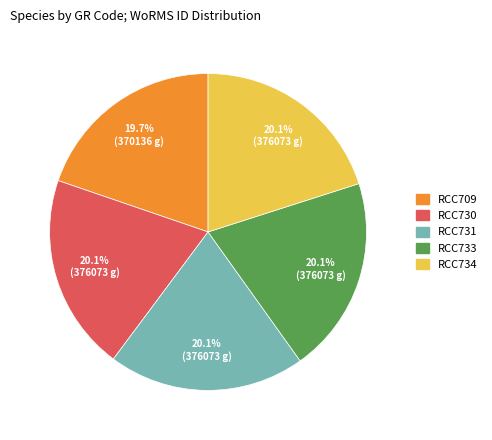

What is the ratio of the value at RCC730 to the value at RCC731?

1.0